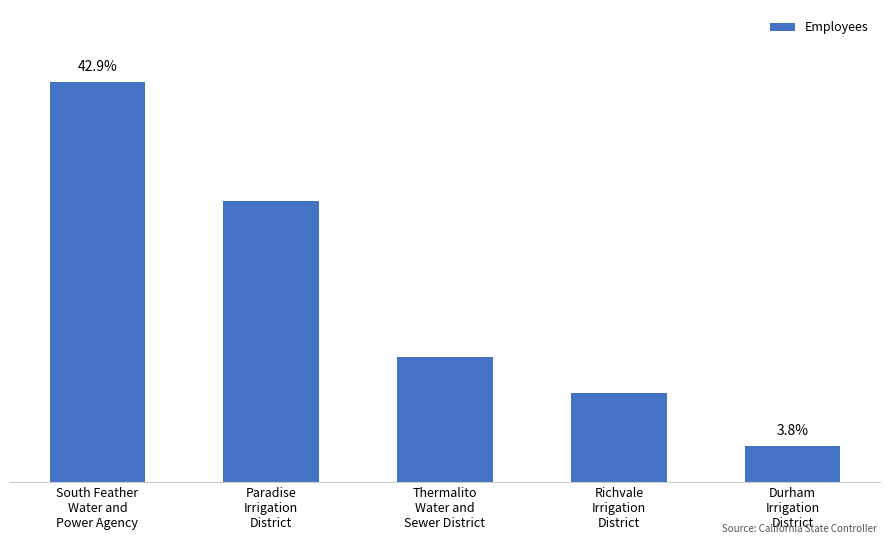

Are the bars horizontal?

No